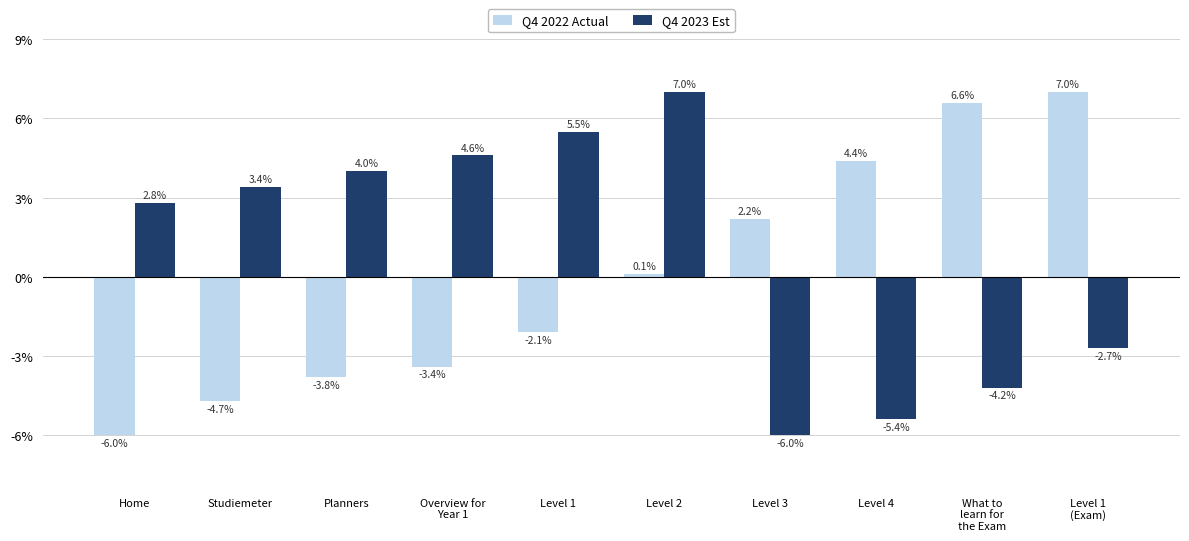

What is the average value of the Q4 2023 Est series?

0.9